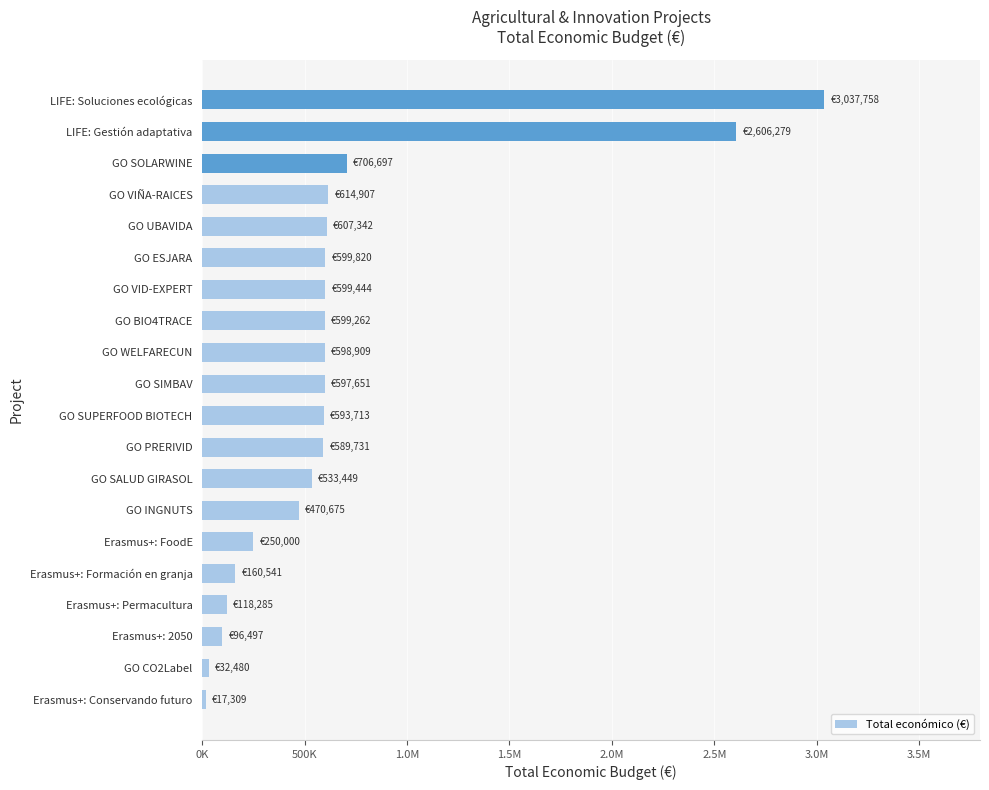

Are the bars horizontal?

Yes